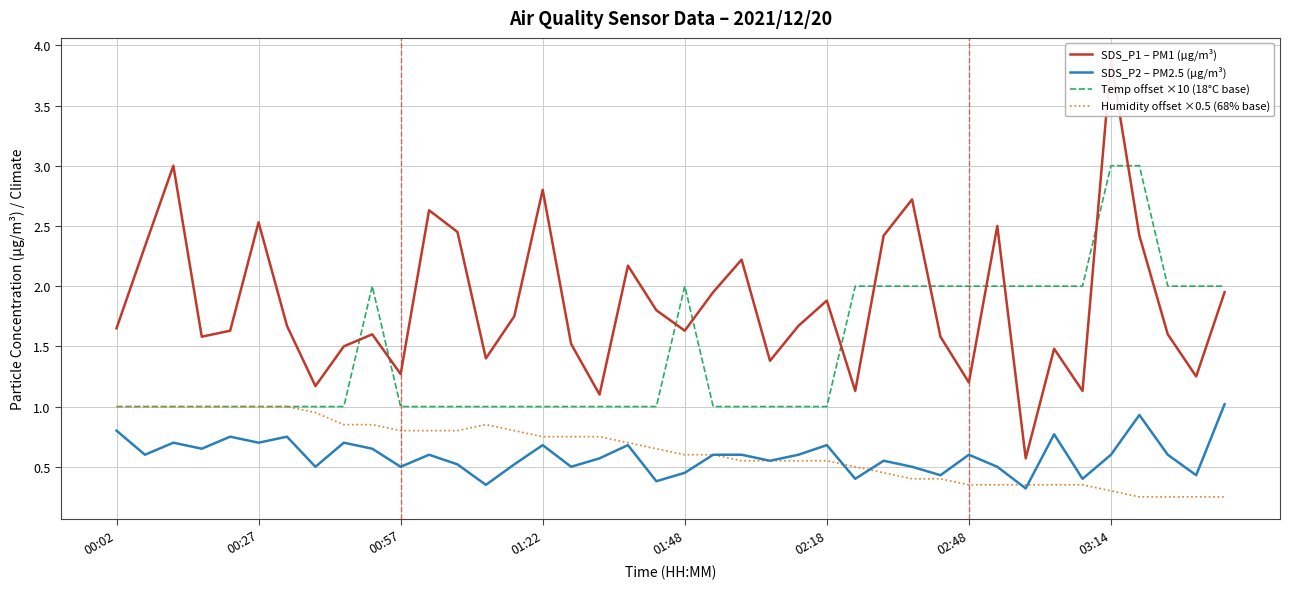

True or false: SDS_P1 – PM1 (µg/m³) and SDS_P2 – PM2.5 (µg/m³) intersect in this chart.

False